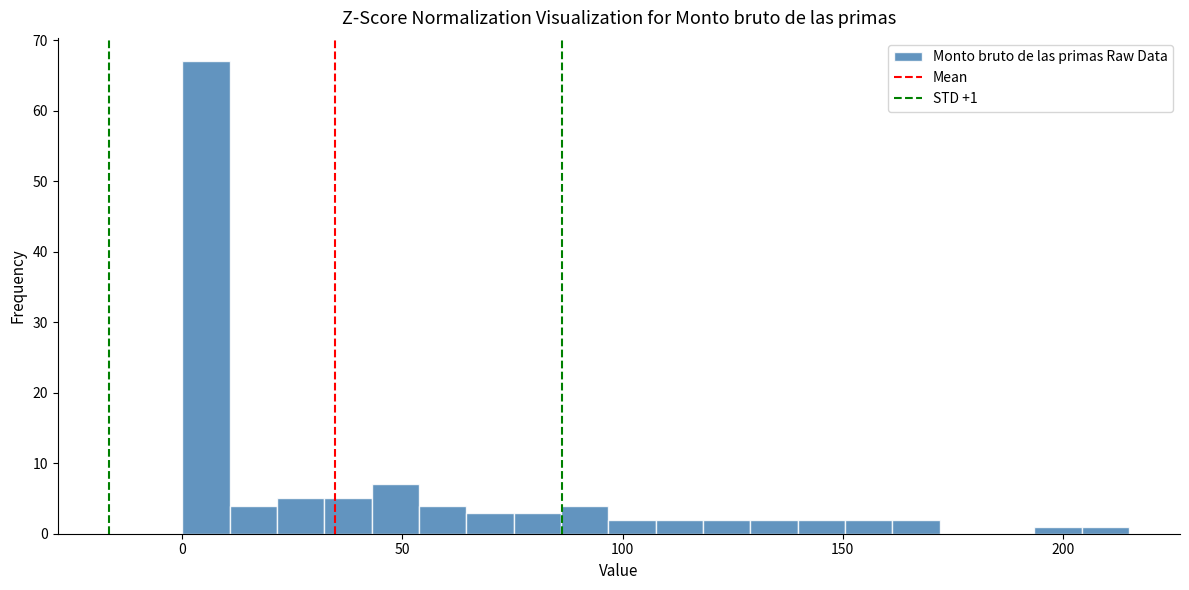

Read against the x-axis, roughly where is the centre of the tallest bar?

5